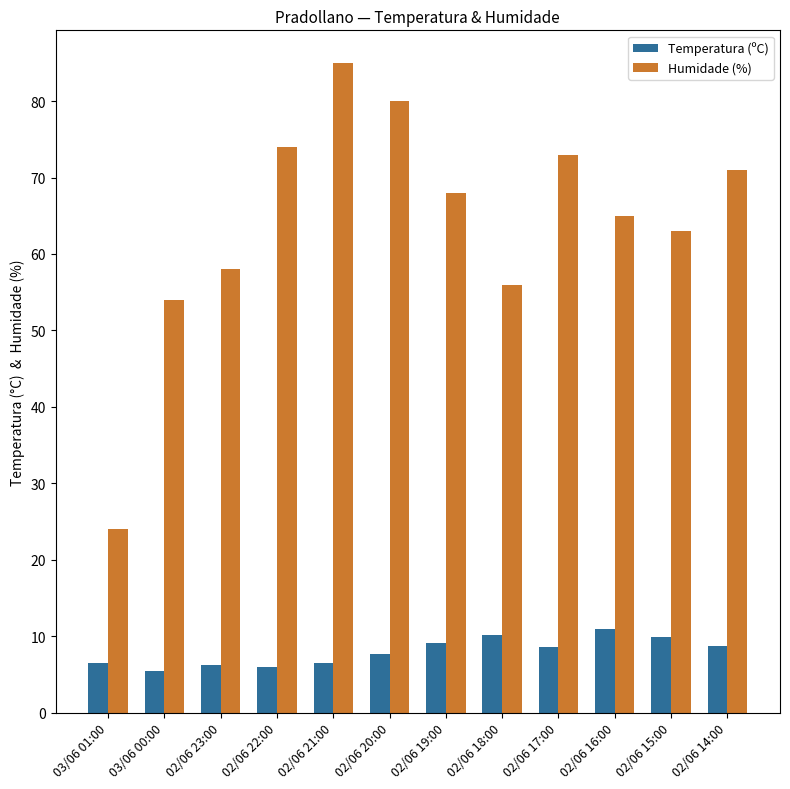

How many bars are there in each group?

2